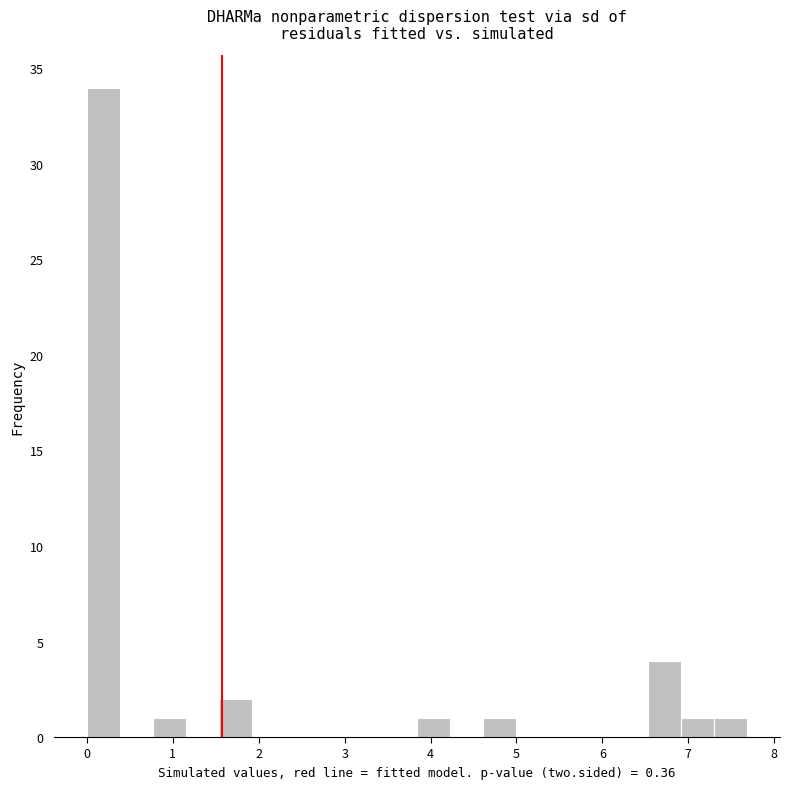

Around what value on the x-axis is the tallest bar? Give the approximate position of its centre, as read against the axis.

0.2